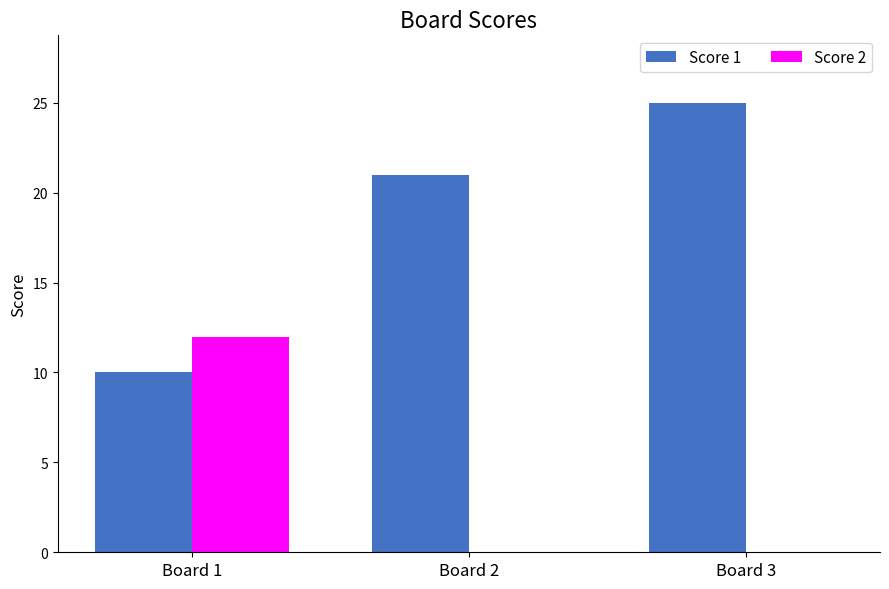

What is the spread (max minus min) of values at Board 2?

21